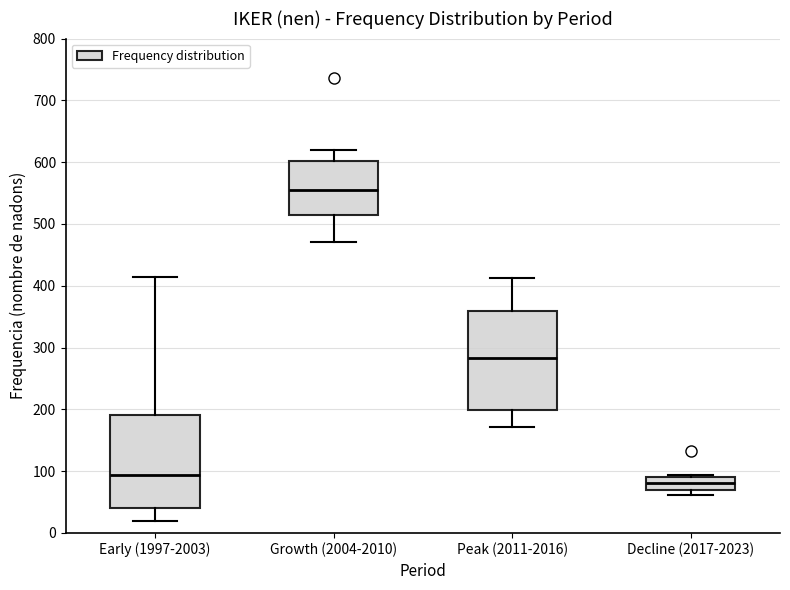

Reading left to right, transcribe this box plot: for each box, give where its median line is, the range the box spans, and where its two whiskers end, as read against the y-axis. The values are not printed on the chart, so give them approximately, as read against the axis.

Early (1997-2003): median 90, box 40 to 190, whiskers 20 to 410
Growth (2004-2010): median 560, box 520 to 600, whiskers 470 to 620
Peak (2011-2016): median 280, box 200 to 360, whiskers 170 to 410
Decline (2017-2023): median 80, box 70 to 90, whiskers 60 to 90